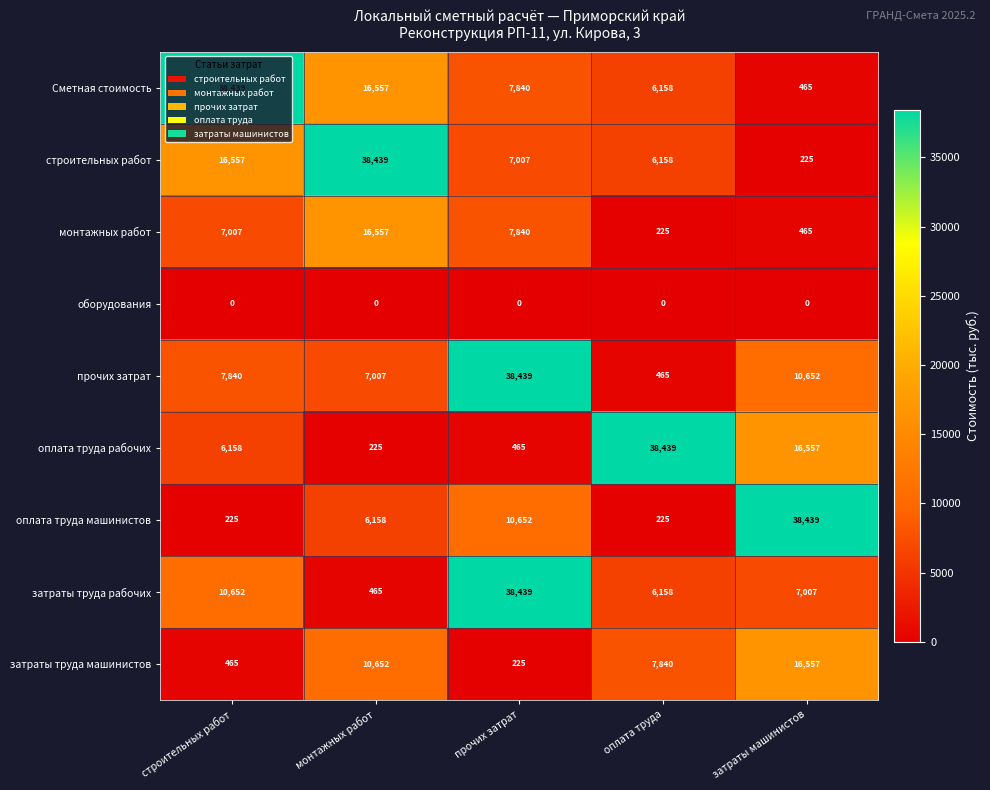

What is the difference between the second highest and second lowest values in the монтажных работ series?

7375